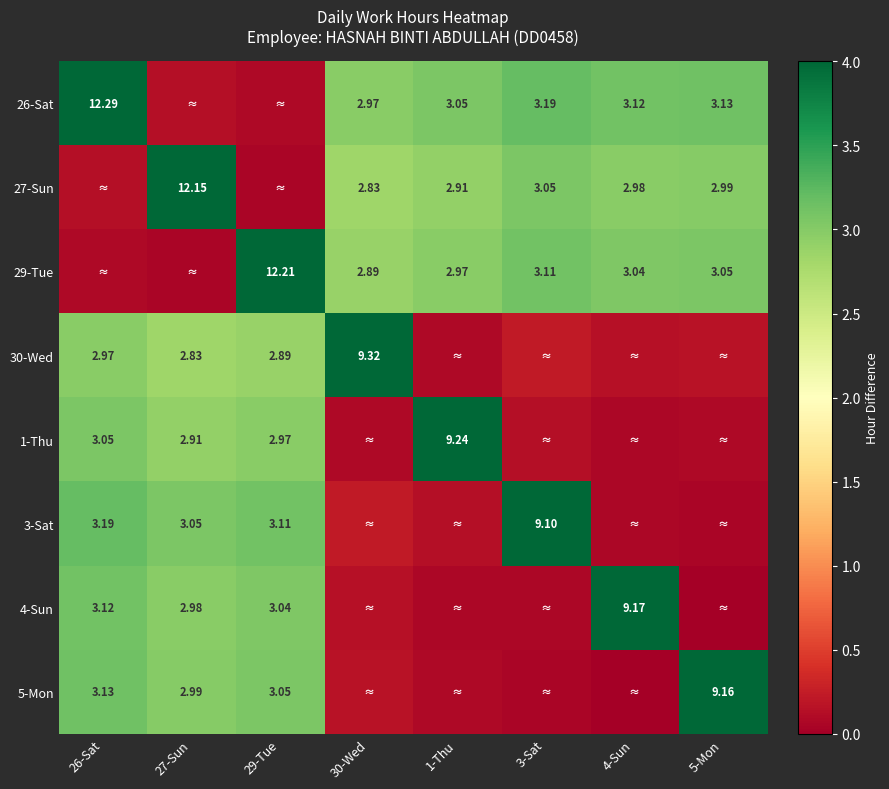

What is the spread (max minus min) of values at 1-Thu?

9.2